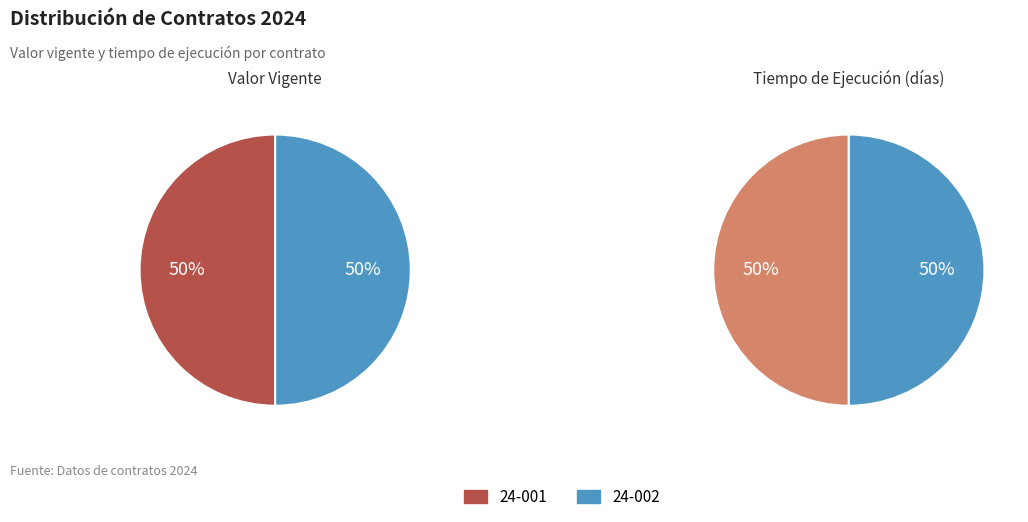

Which category has the biggest portion of the pie?

24-001